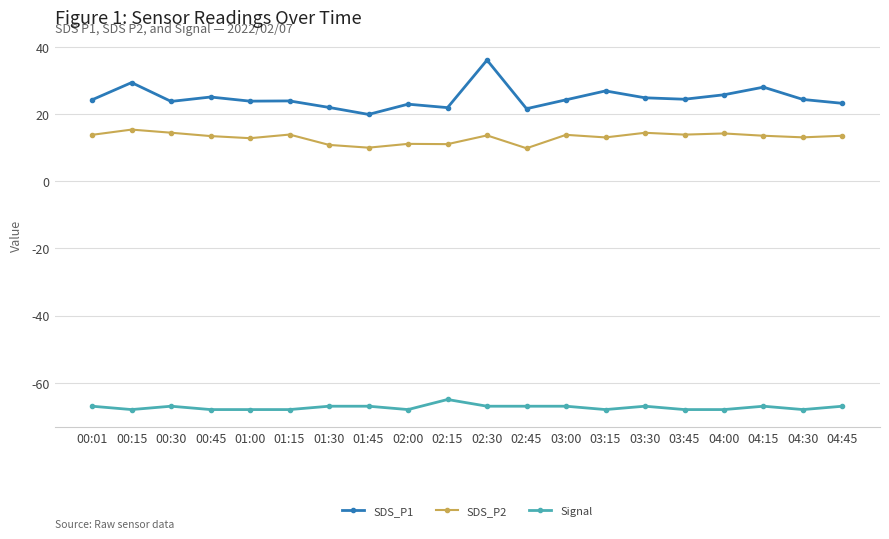

Rank the series by their maximum value, from highest to lowest.

SDS_P1, SDS_P2, Signal